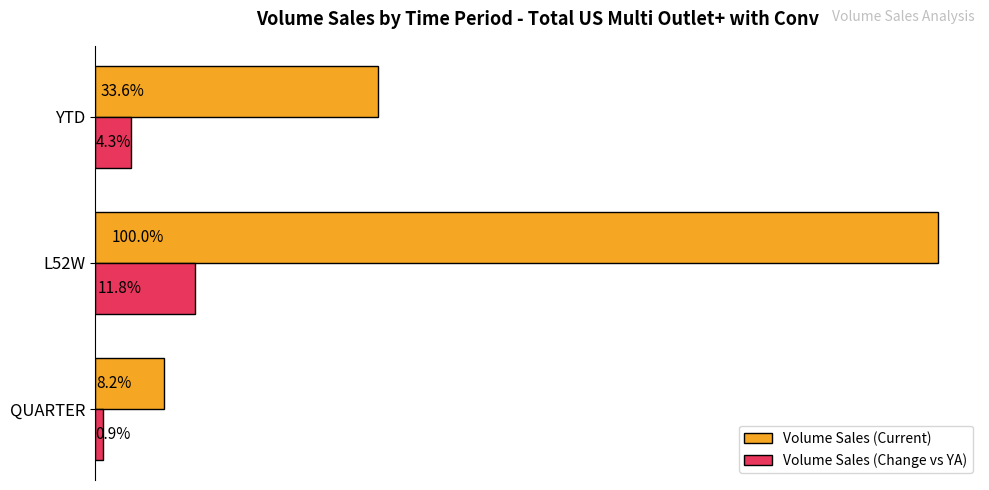

What are all the series names shown in the legend?

Volume Sales (Current), Volume Sales (Change vs YA)